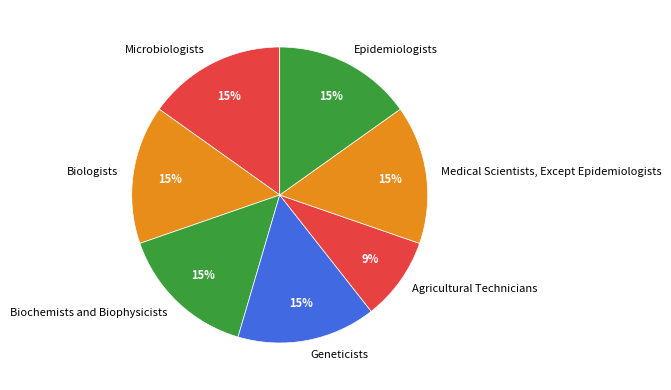

The Biochemists and Biophysicists slice represents 8% of the pie. True or false?

False